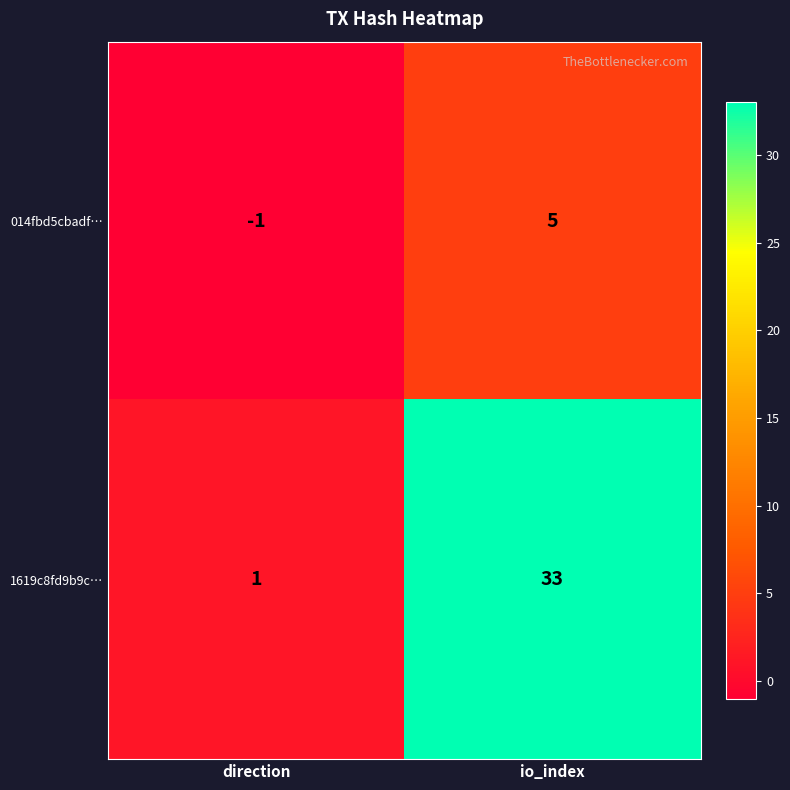

What is the sum of all 014fbd5cbadf… values?

4